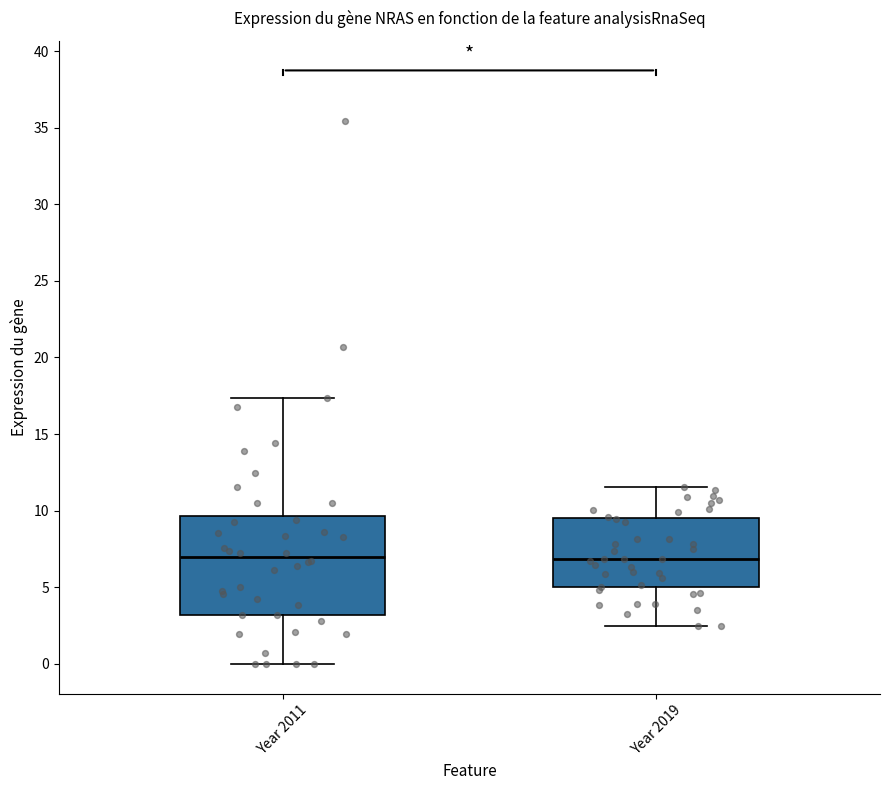

Which box is the tallest, from its lower edge to its upper edge?

Year 2011